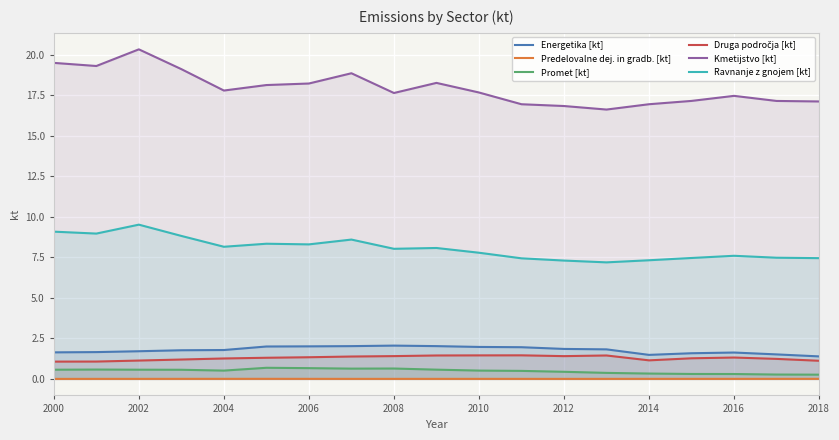

Which series has the largest total across all categories?

Kmetijstvo [kt]